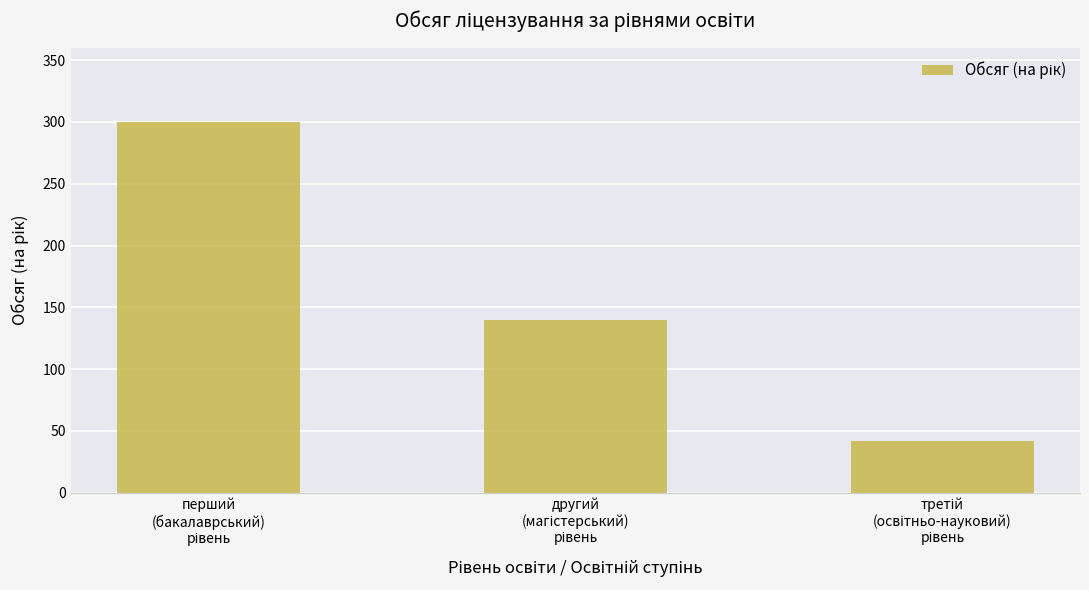

What is the difference between the second highest and minimum values?

98